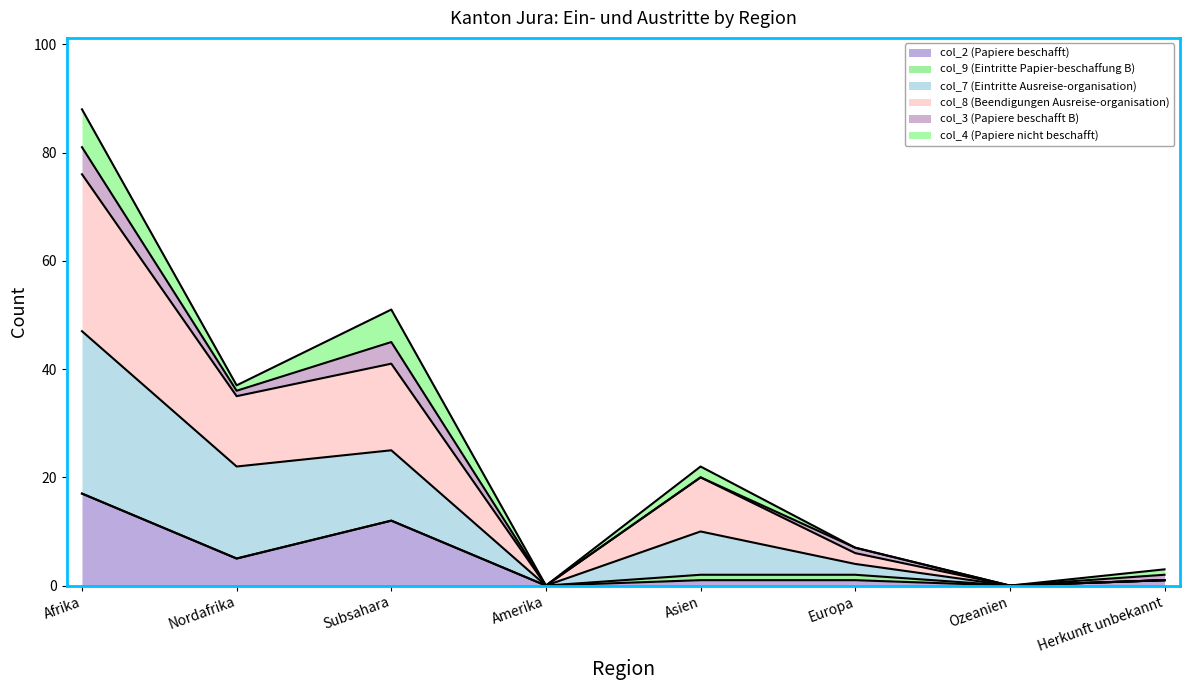

True or false: col_2 (Papiere beschafft) and col_7 (Eintritte Ausreise-organisation) cross at least once.

False